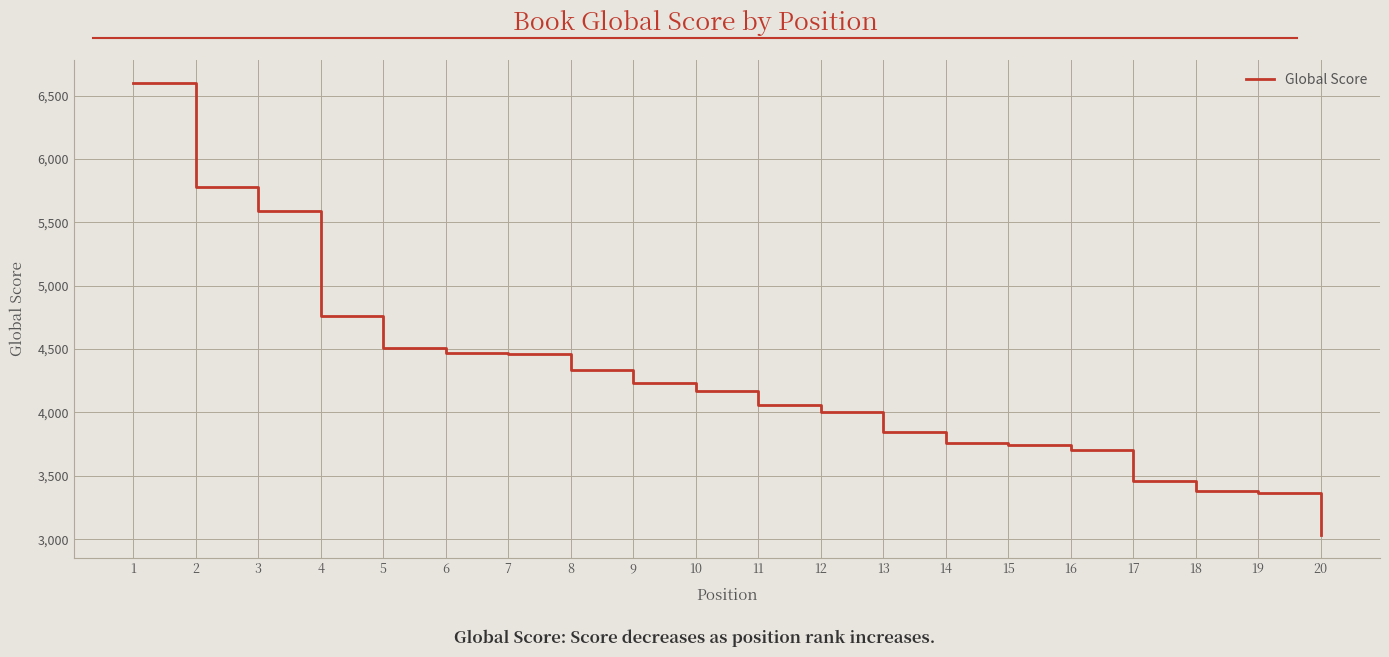

Is this an area chart (filled region under the line)?

No